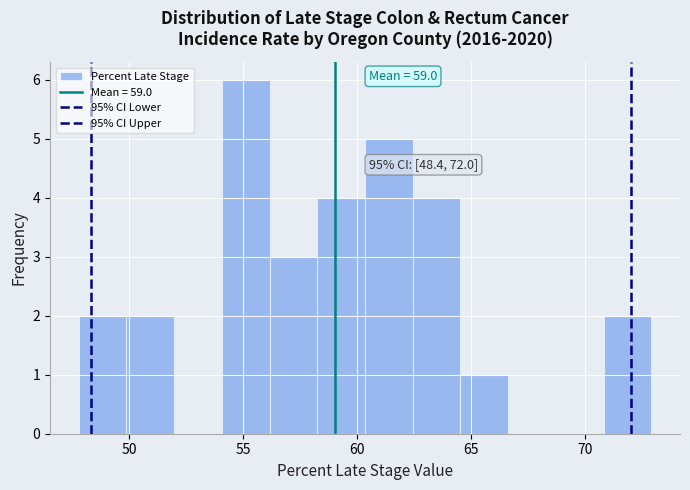

Over which range of the x-axis is the bar tallest?

54.0 to 56.0